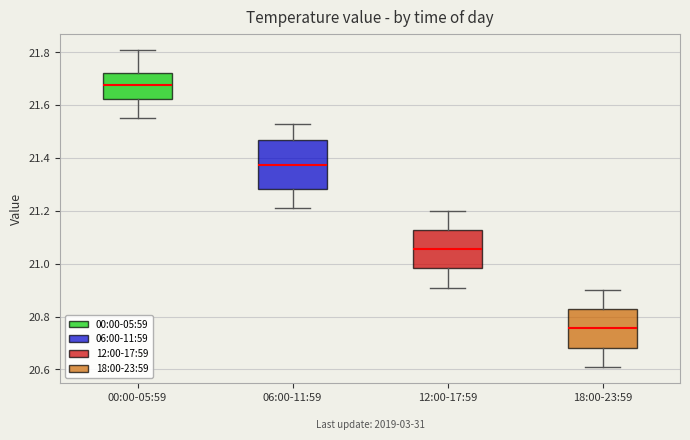

Which box has the lowest median line?

18:00-23:59